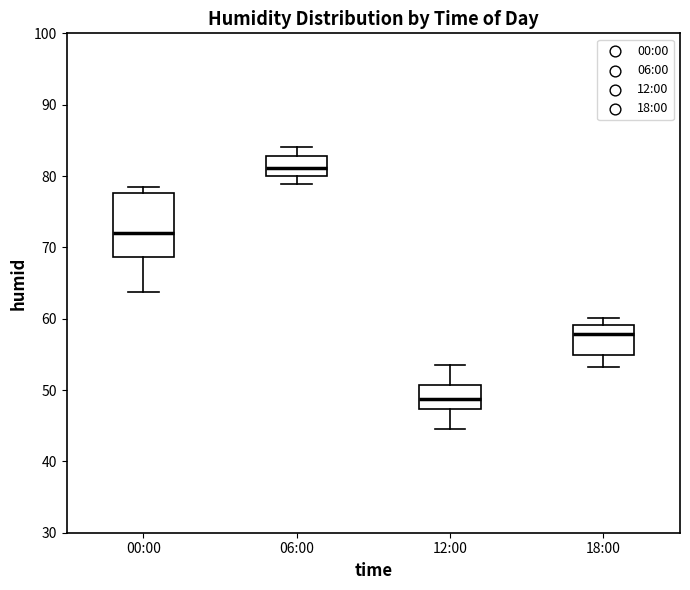

Which box is the tallest, from its lower edge to its upper edge?

00:00